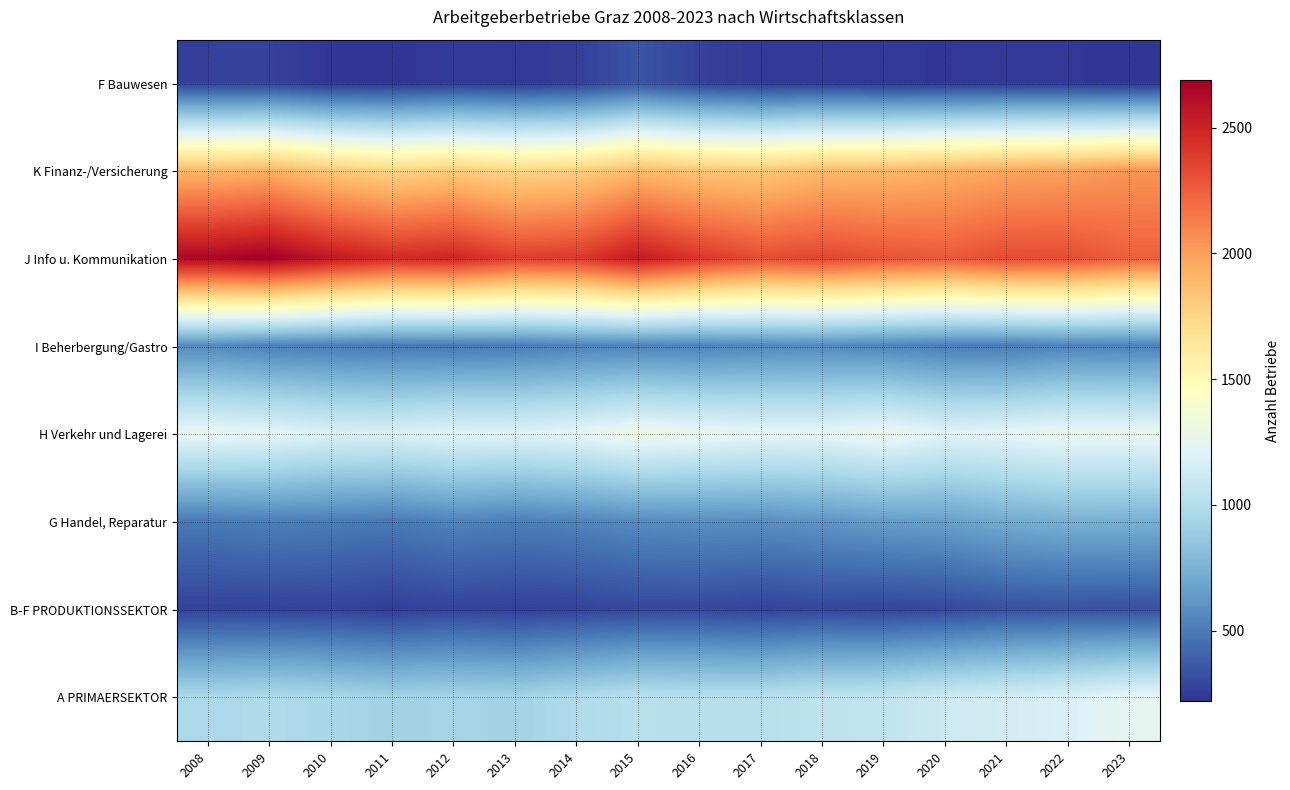

Which category has the highest value across all series?

2009